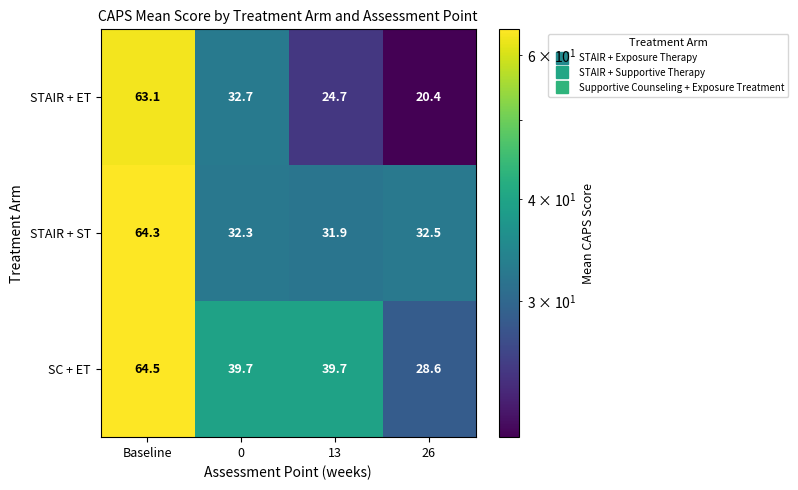

Reading left to right, transcribe all the data shown in this chart.

STAIR + ET: Baseline=63.1	0=32.7	13=24.7	26=20.4
STAIR + ST: Baseline=64.3	0=32.3	13=31.9	26=32.5
SC + ET: Baseline=64.5	0=39.7	13=39.7	26=28.6